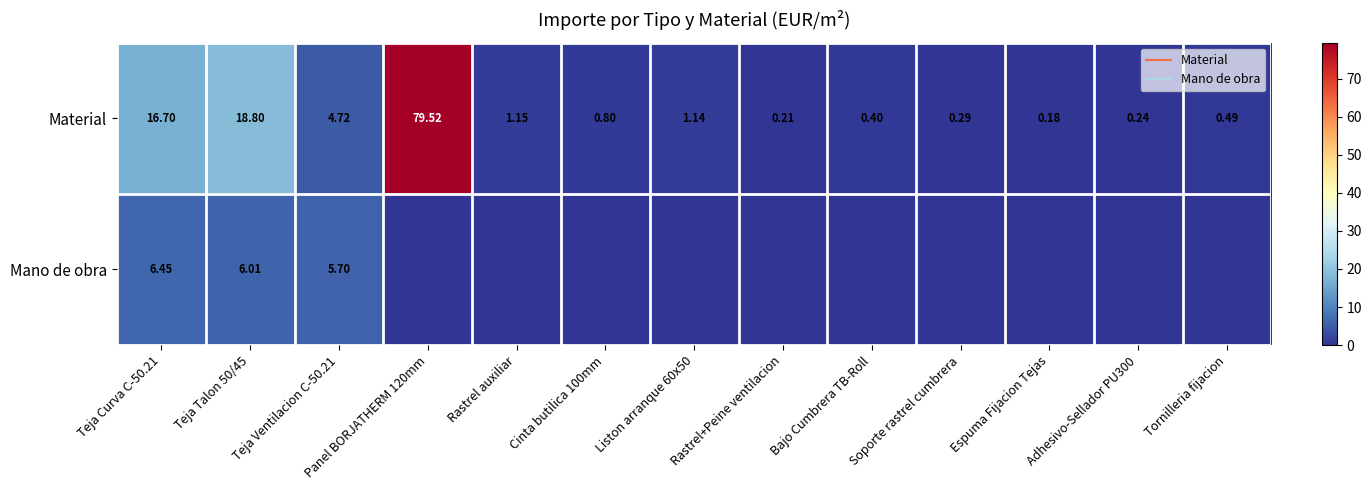

Which series has the largest range (max minus min)?

Material